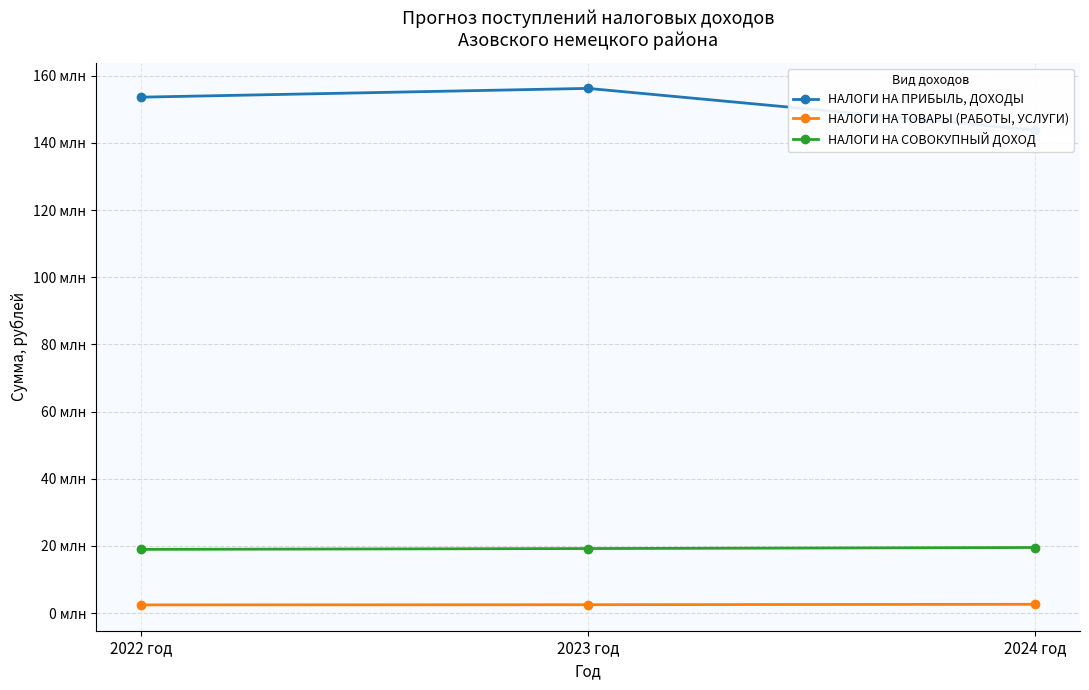

The value of НАЛОГИ НА ПРИБЫЛЬ, ДОХОДЫ at 2023 год is 156246790. True or false?

True